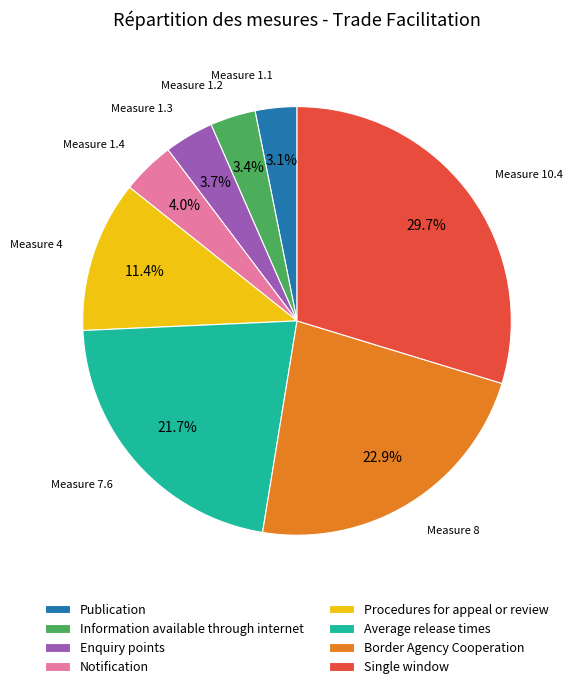

Is there a majority slice in this chart?

No